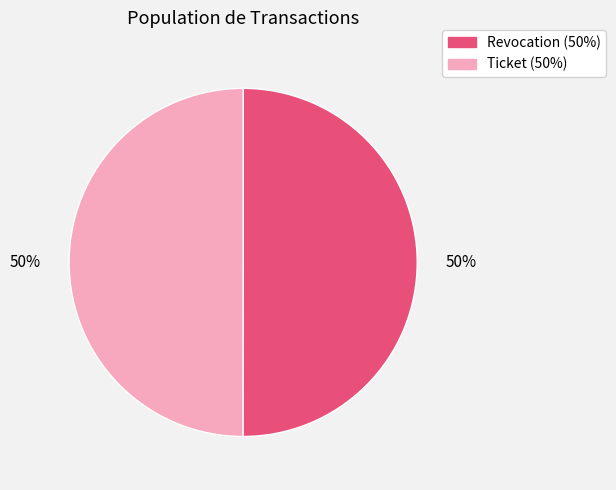

To the nearest percent, what percentage of the pie is Ticket (50%)?

50%